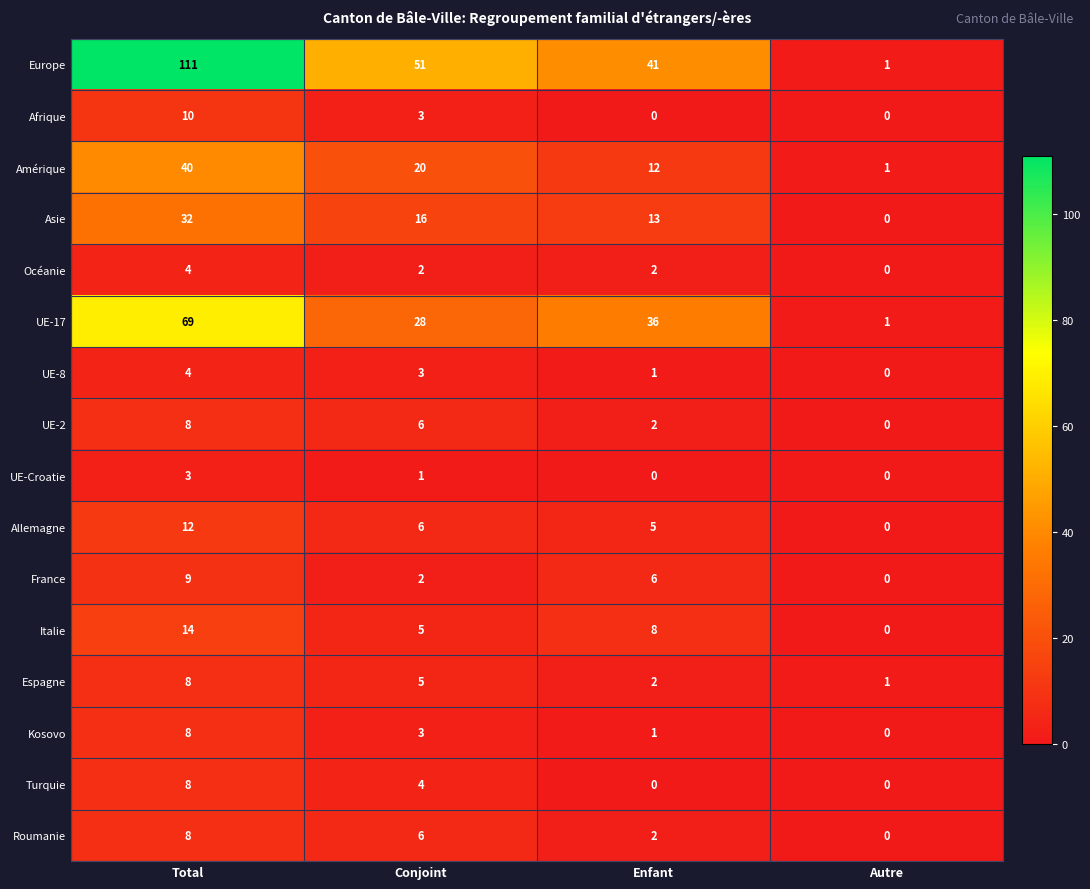

What is the greatest value displayed?

111